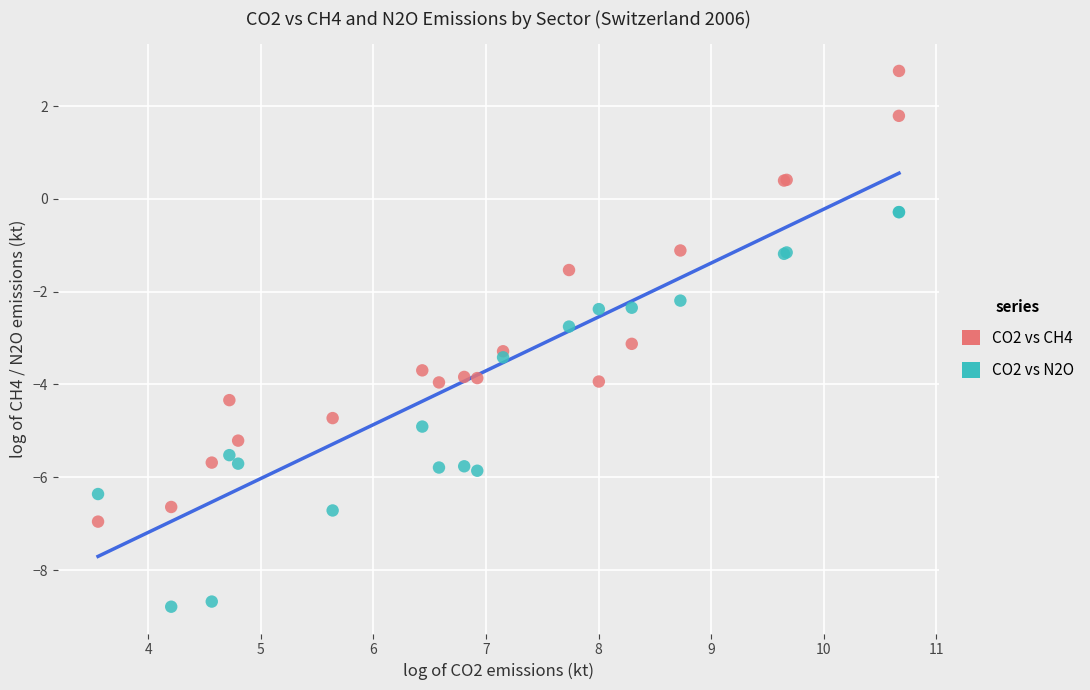

What are all the series names shown in the legend?

CO2 vs CH4, CO2 vs N2O